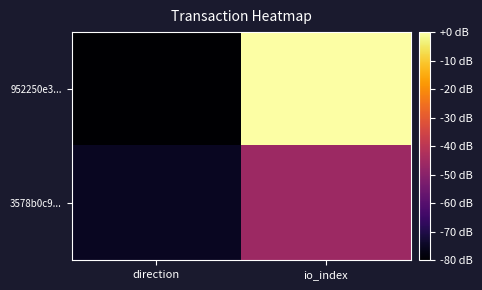

Reading left to right, list all the values displayed in this chart.

952250e3...: direction=-80.0	io_index=0.0
3578b0c9...: direction=-75.2	io_index=-46.1